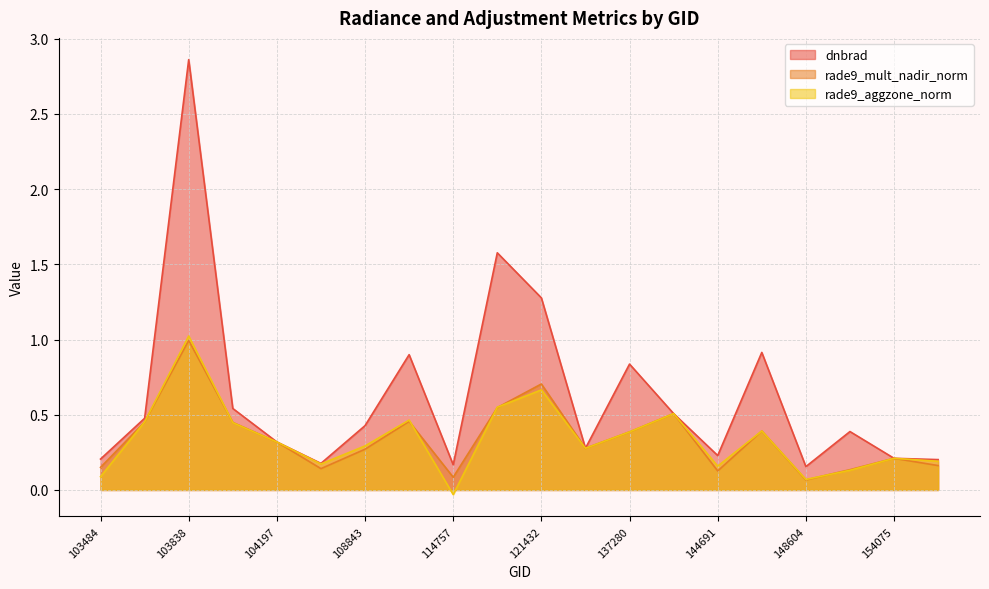

Rank the series by their maximum value, from lowest to highest.

rade9_mult_nadir_norm, rade9_aggzone_norm, dnbrad